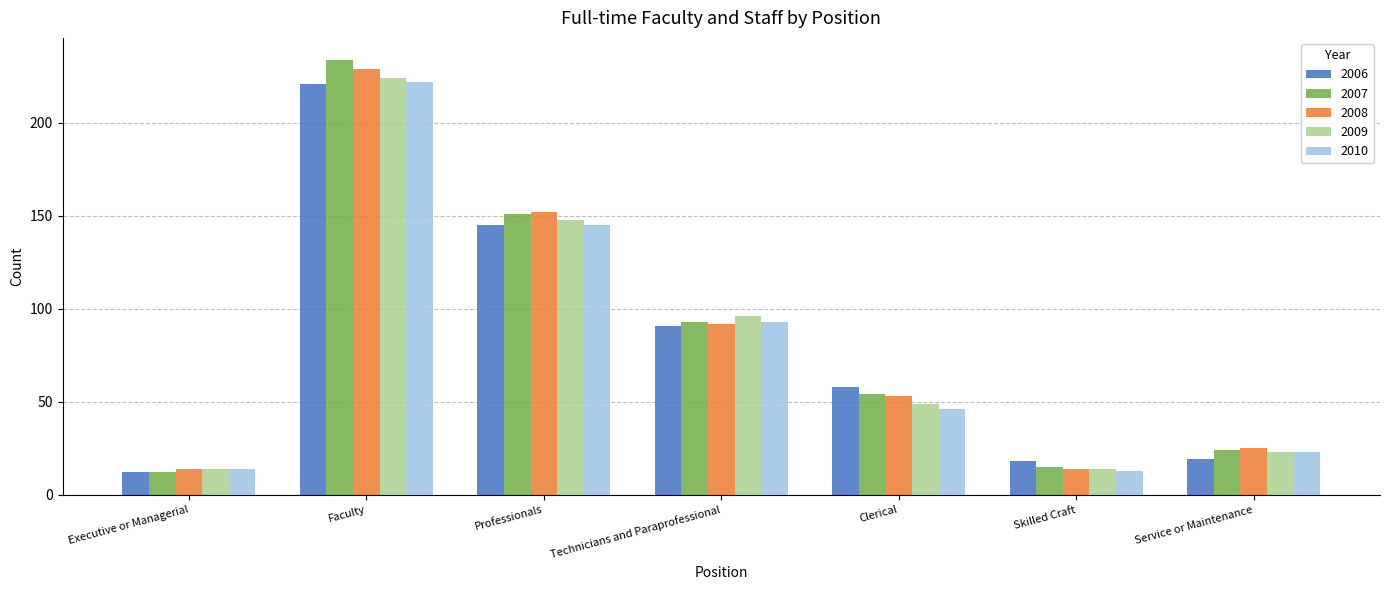

At how many categories does at least one series exceed 85?

3